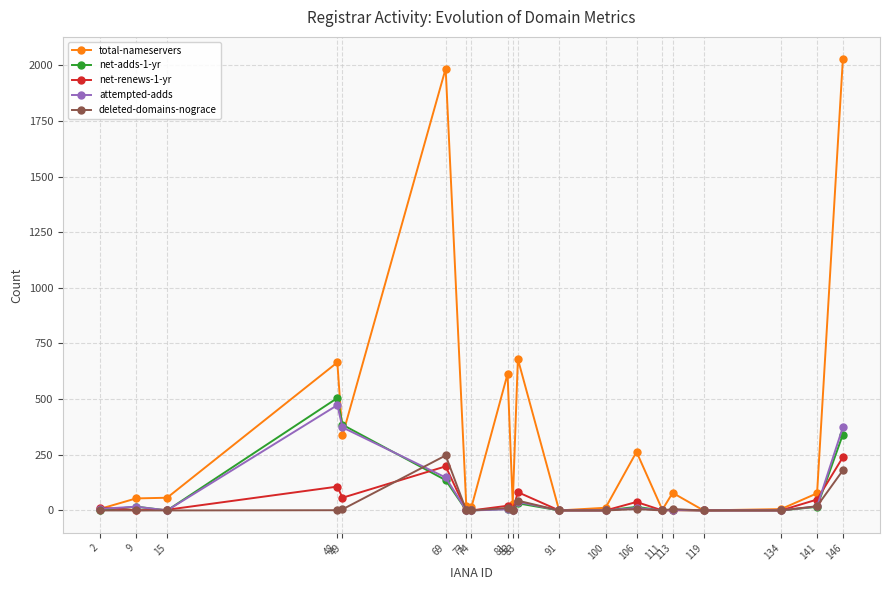

Which series has the widest spread of values?

total-nameservers